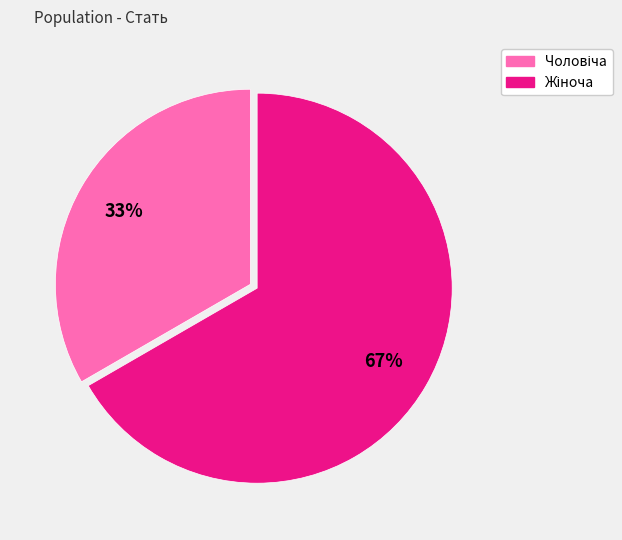

Does any single category account for the majority?

Yes